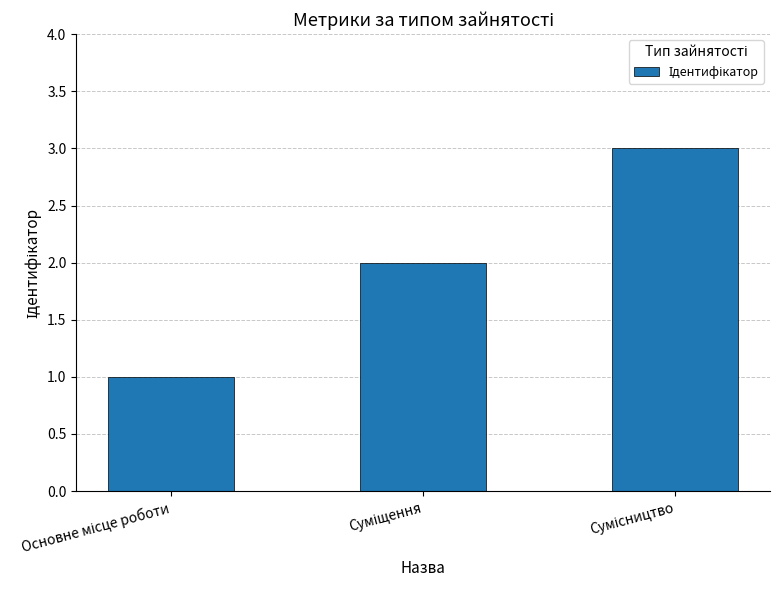

What is the value of the 3rd bar from the left?

3